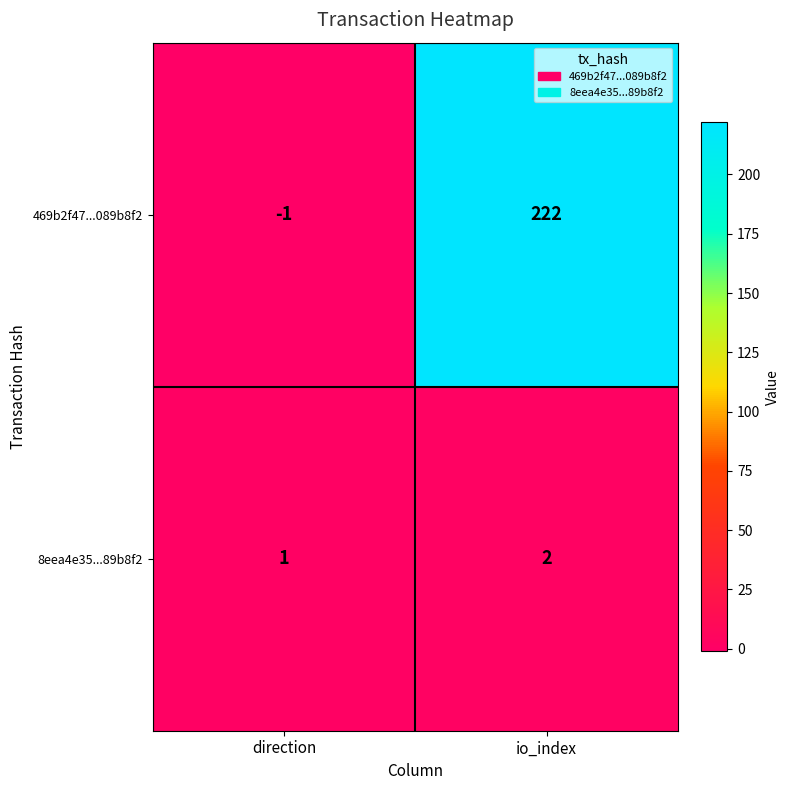

Which series has the largest range (max minus min)?

469b2f47...089b8f2